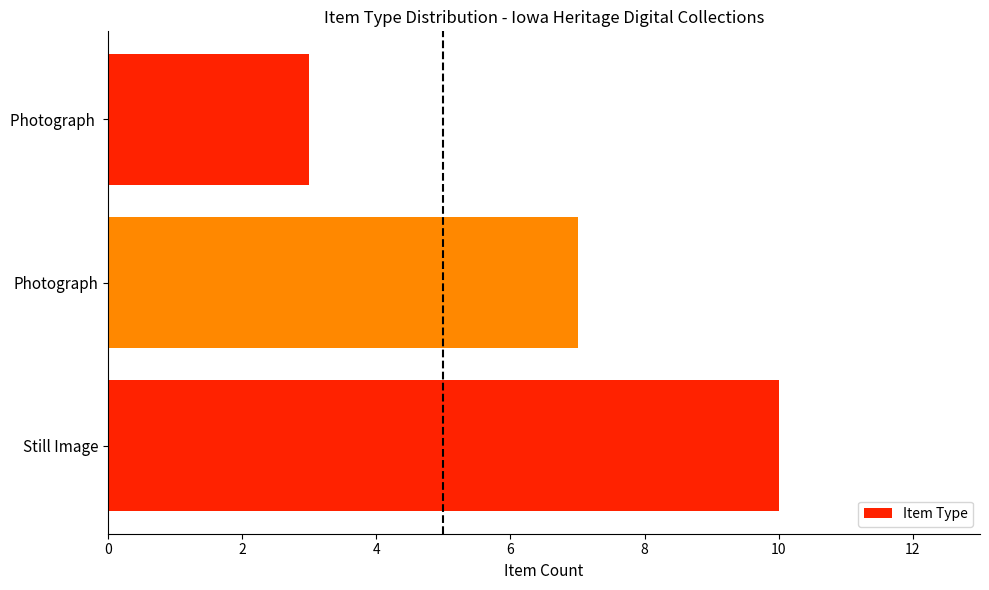

How many data points does each series have?

3